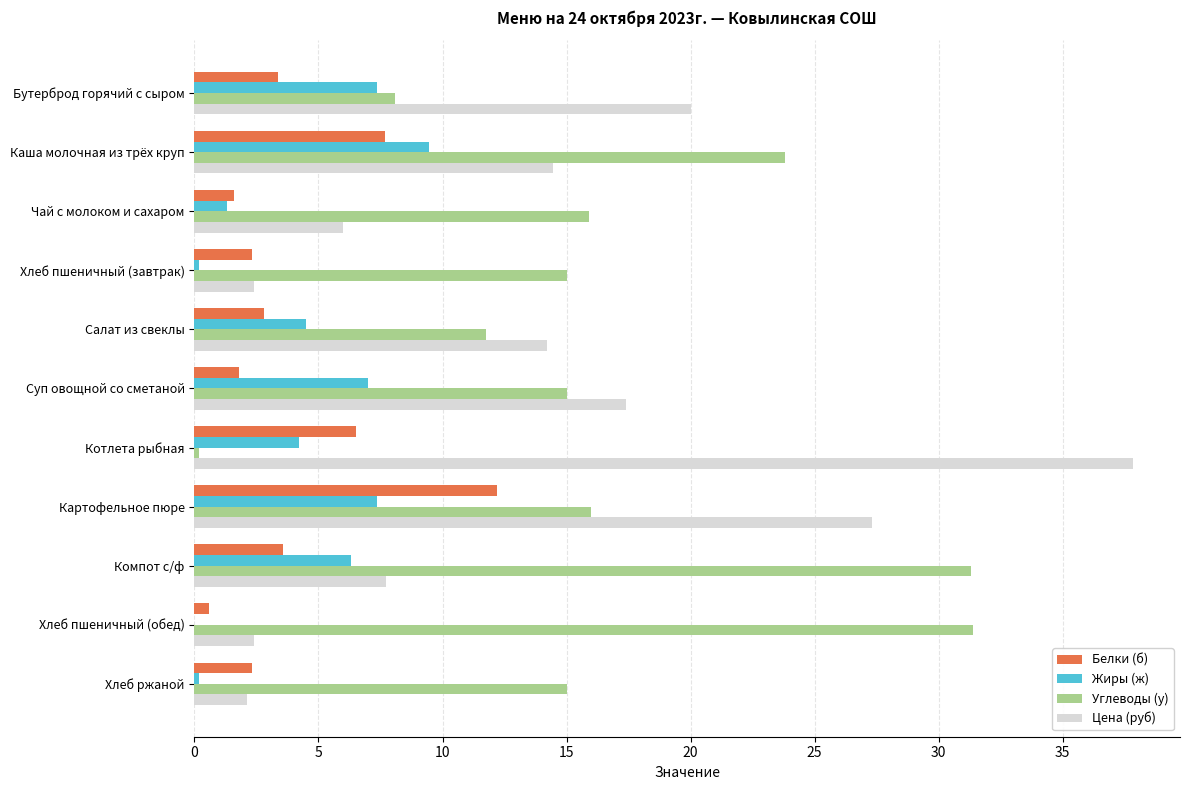

True or false: Жиры (ж) has a value of 16.5 at Каша молочная из трёх круп.

False